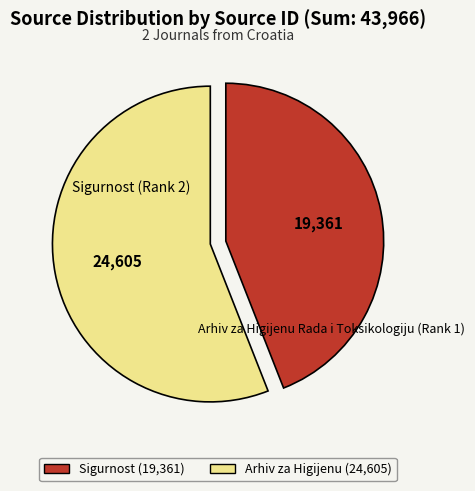

Is there a majority slice in this chart?

Yes